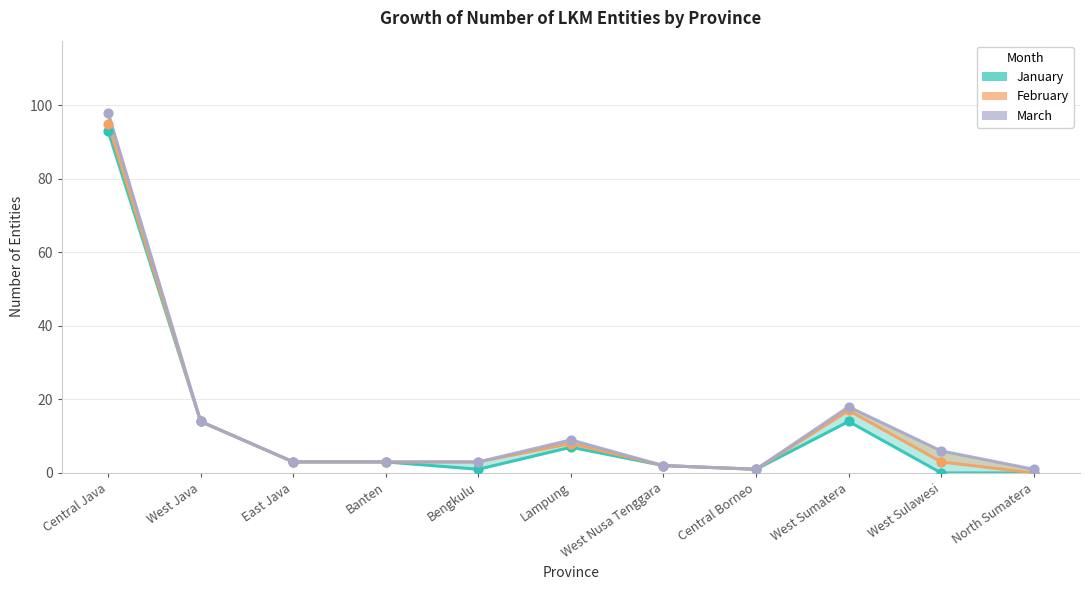

Which series contains the highest Y value?

March